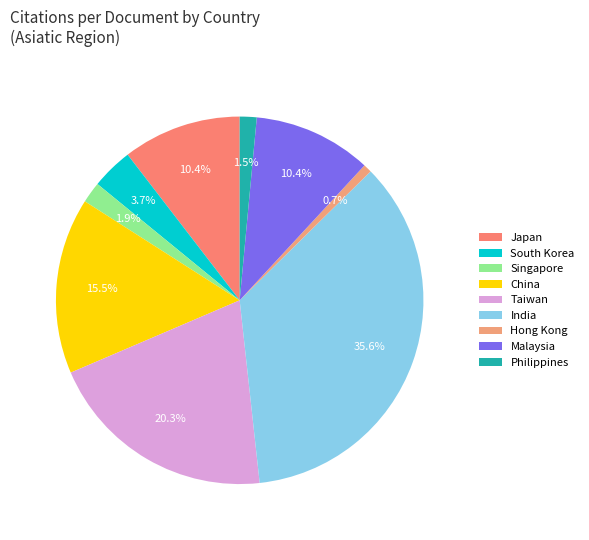

Is it true that Hong Kong is 1% of the pie?

True